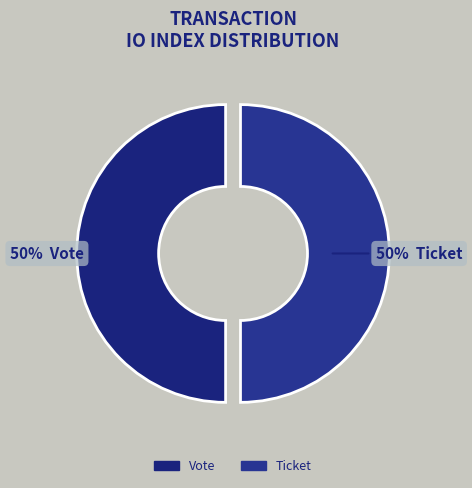

Combined, what portion of the pie is Vote and Ticket?

100.0%